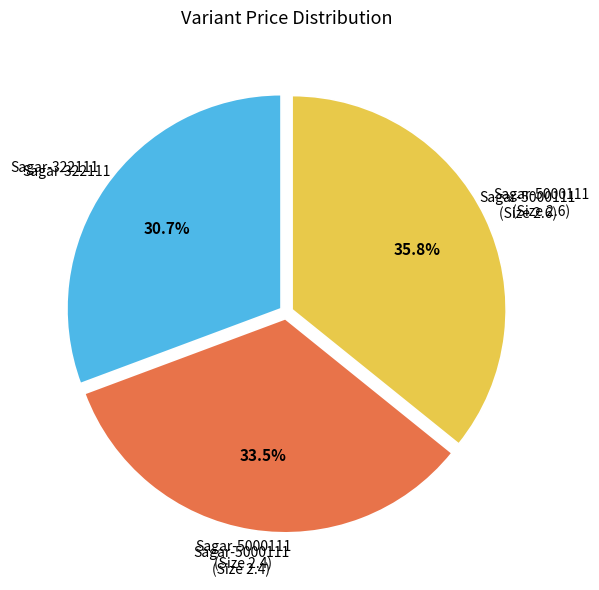

Does any single category account for the majority?

No